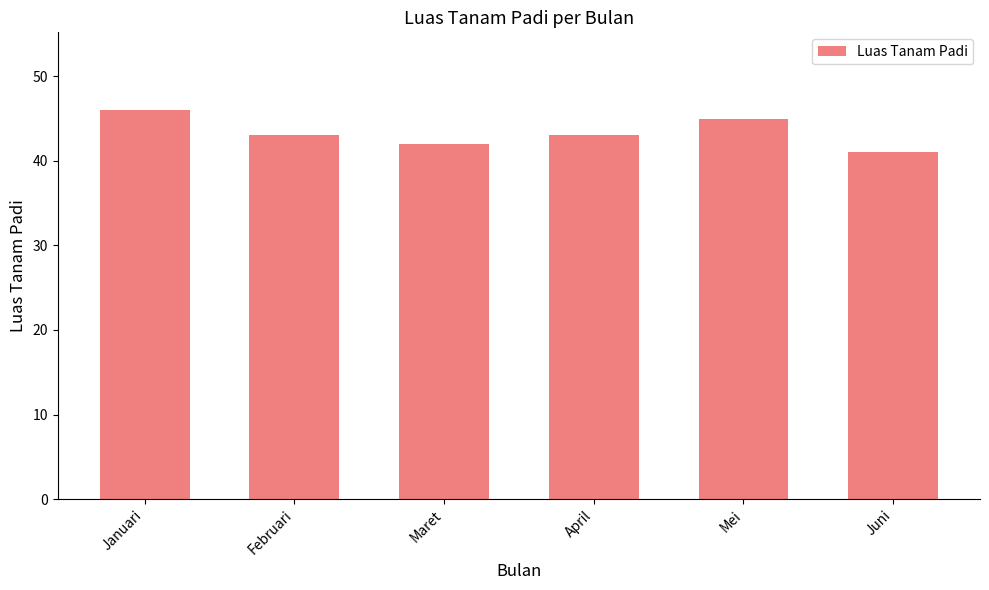

At which category does the chart reach its minimum across all series?

Juni